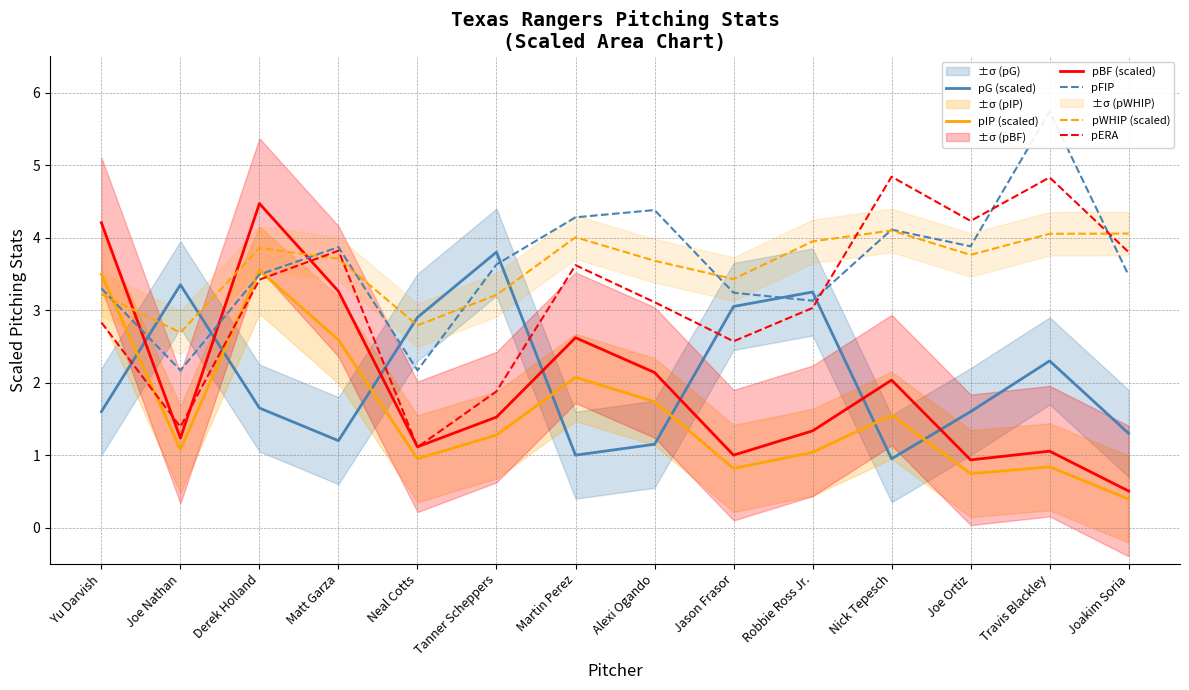

At which category is the sum across all series the highest?

Derek Holland